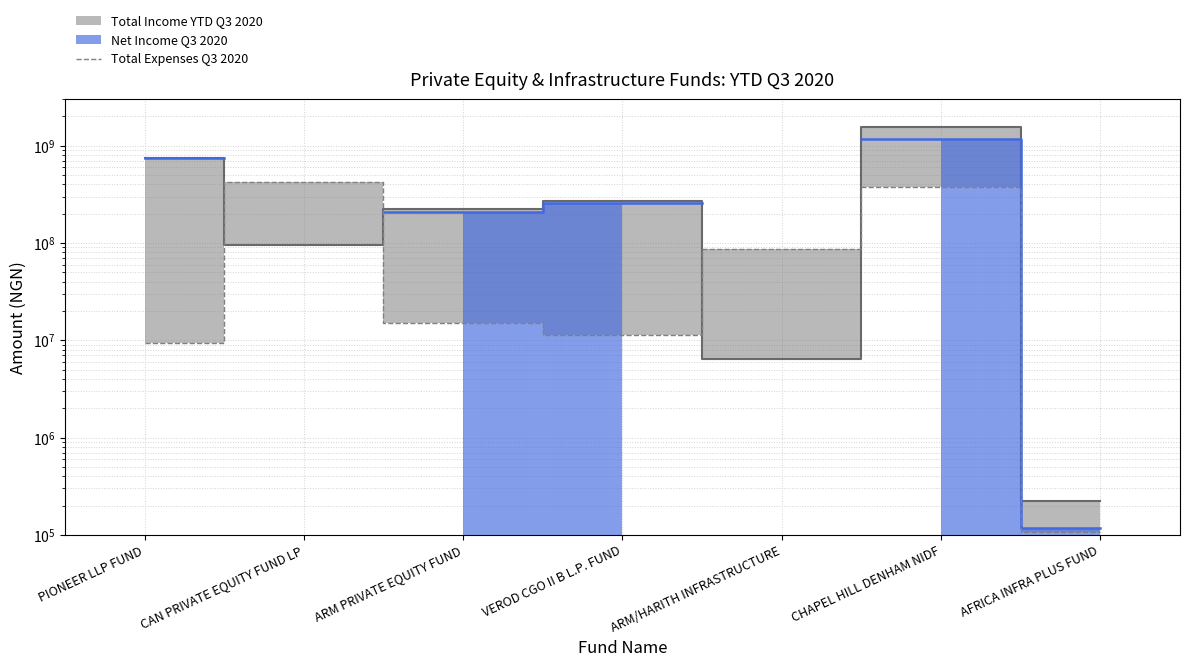

What is the sum of all values?

921218649